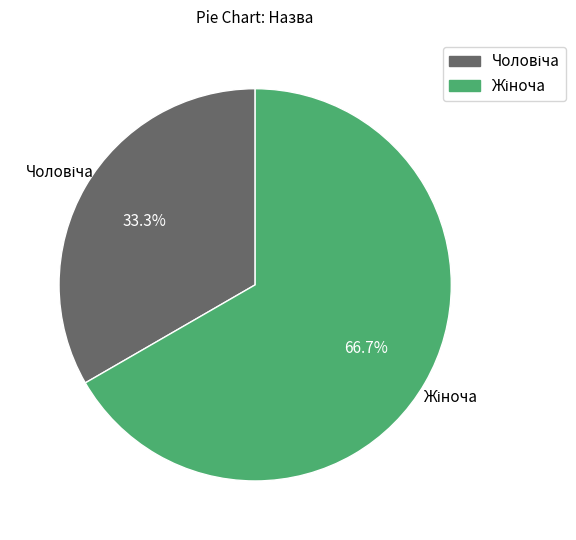

Which slice is the largest?

Жіноча